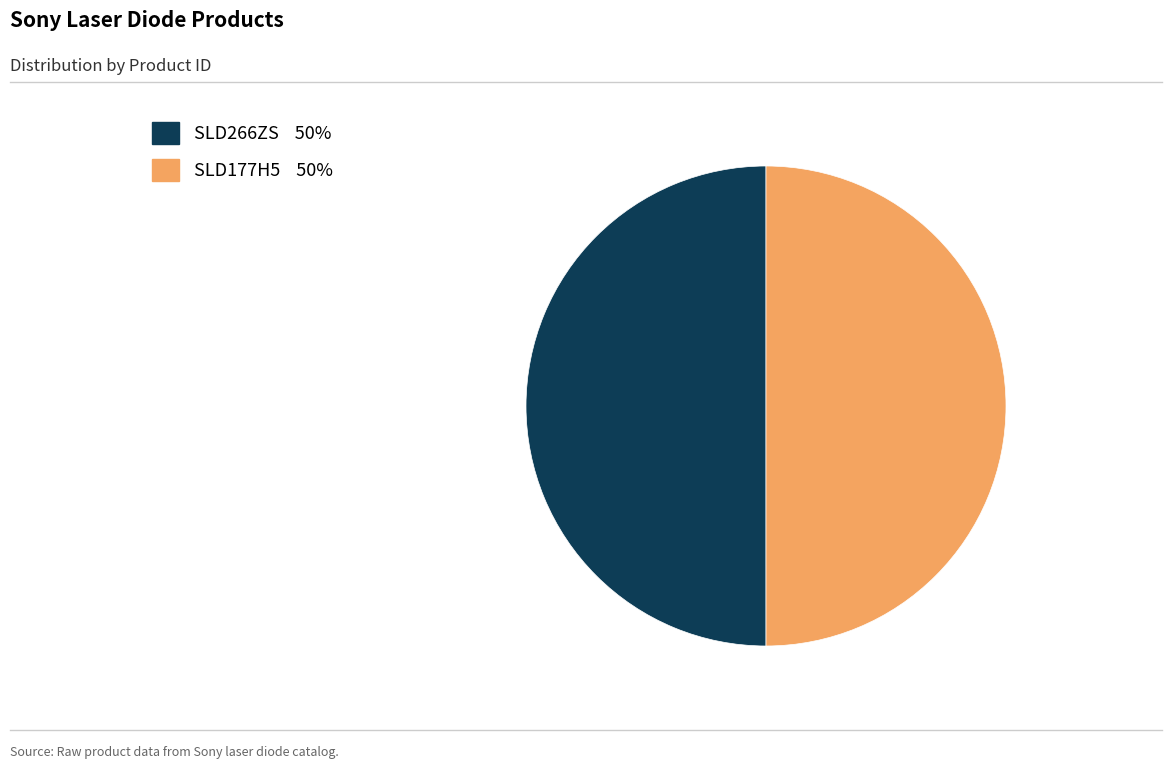

Is the sum of SLD177H5 and SLD266ZS greater than half?

Yes